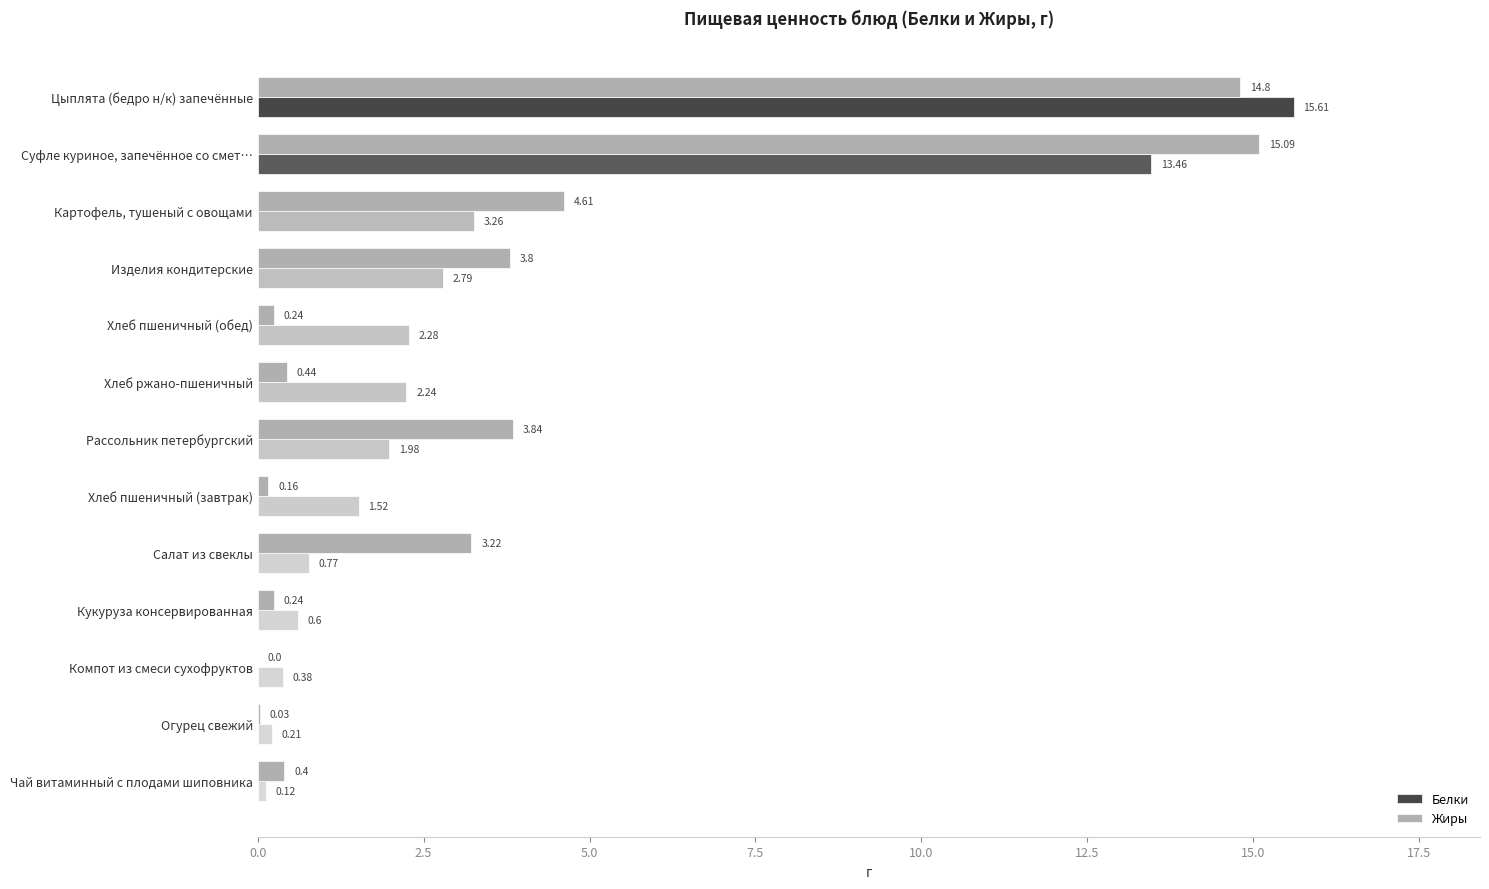

What is the sum of all Жиры values?

46.9